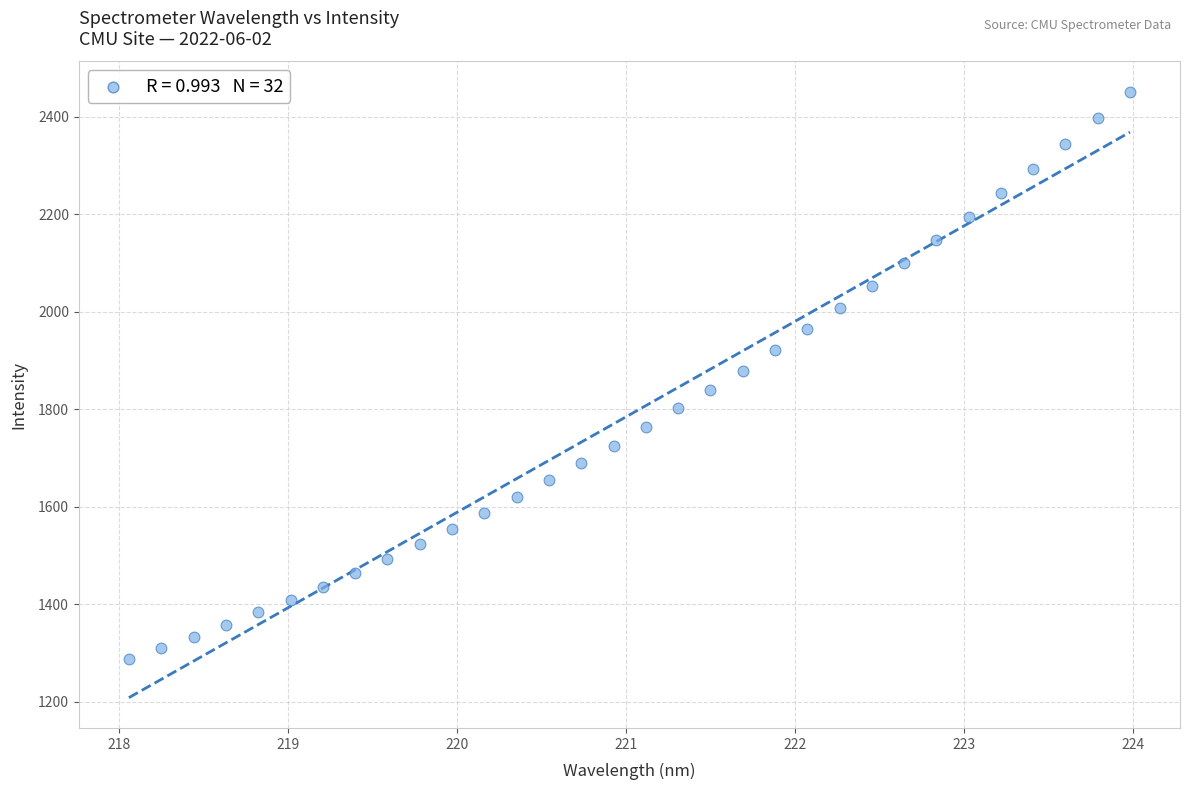

What is the range of X values (max minus min)?

5.9